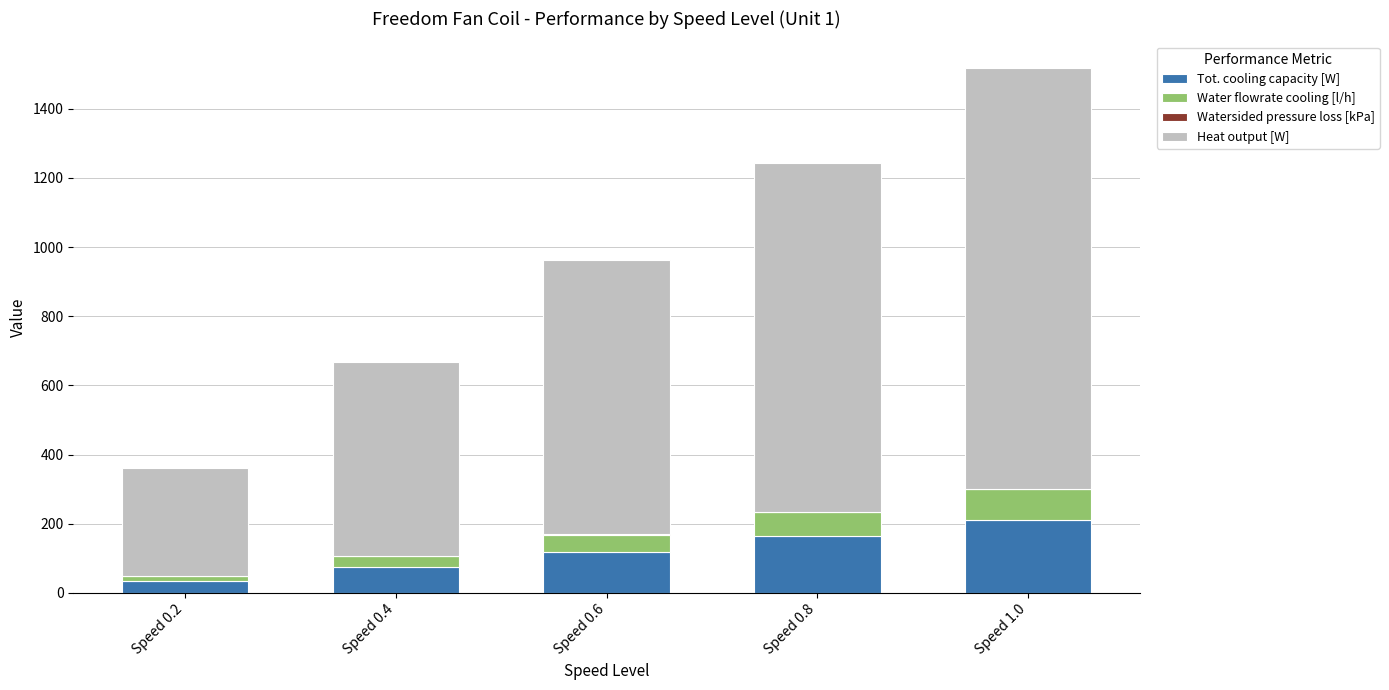

At which category is the sum across all series the highest?

Speed 1.0